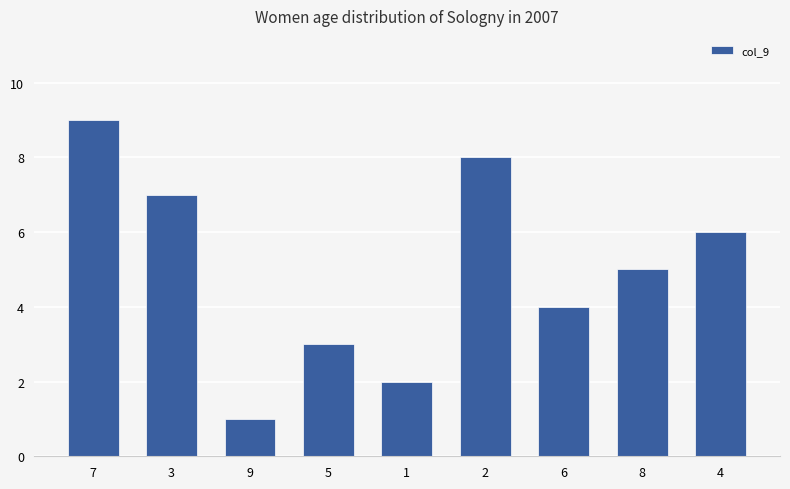

What is the approximate value at 4?

6